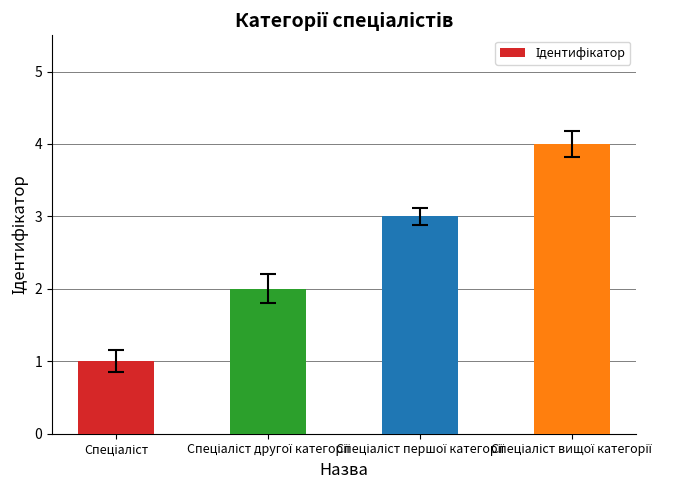

Does the chart contain any negative values?

No